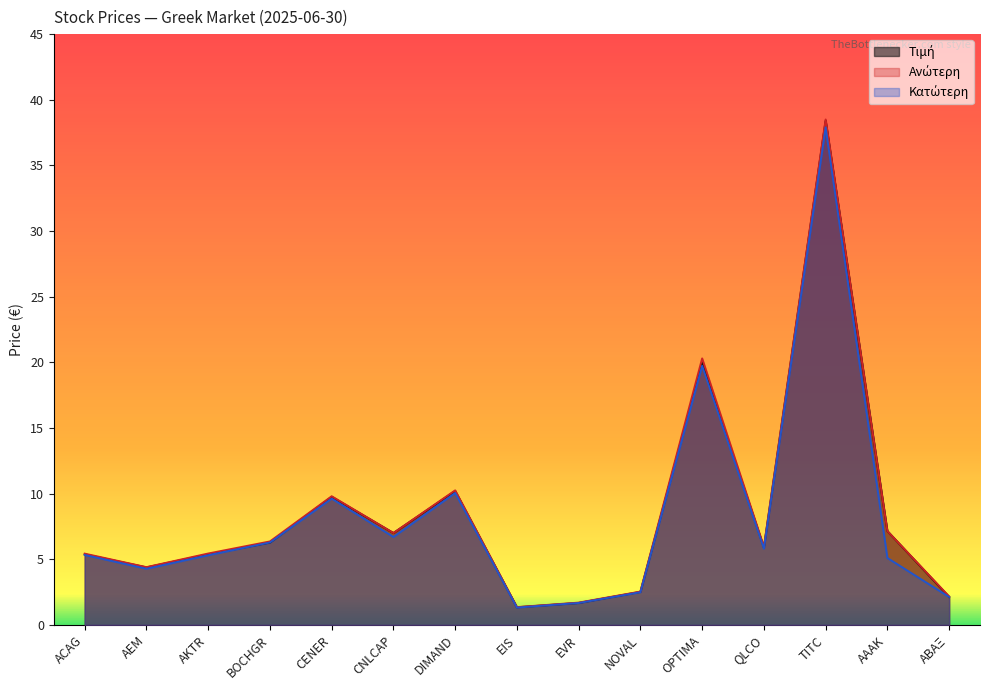

Which category has the highest value in the Τιμή series?

TITC